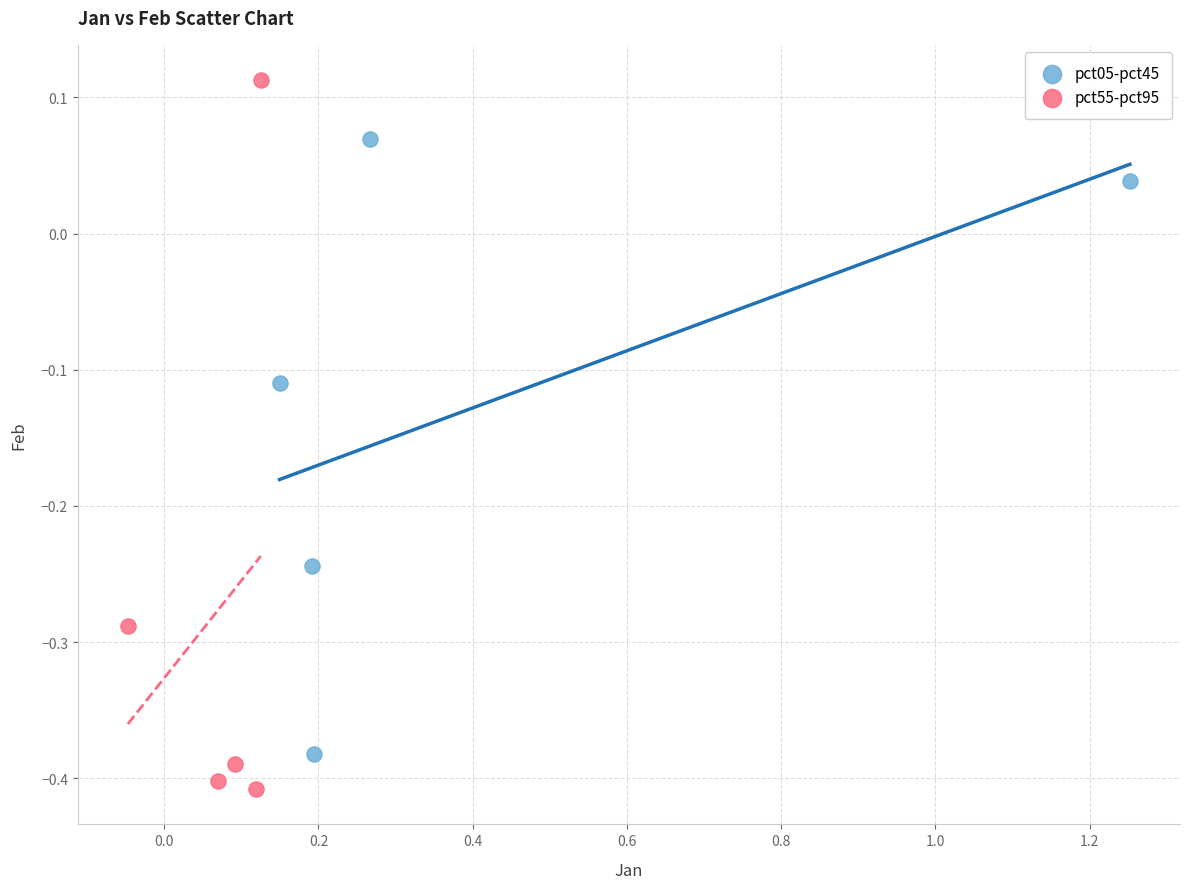

Which series reaches the maximum Y coordinate?

pct55-pct95